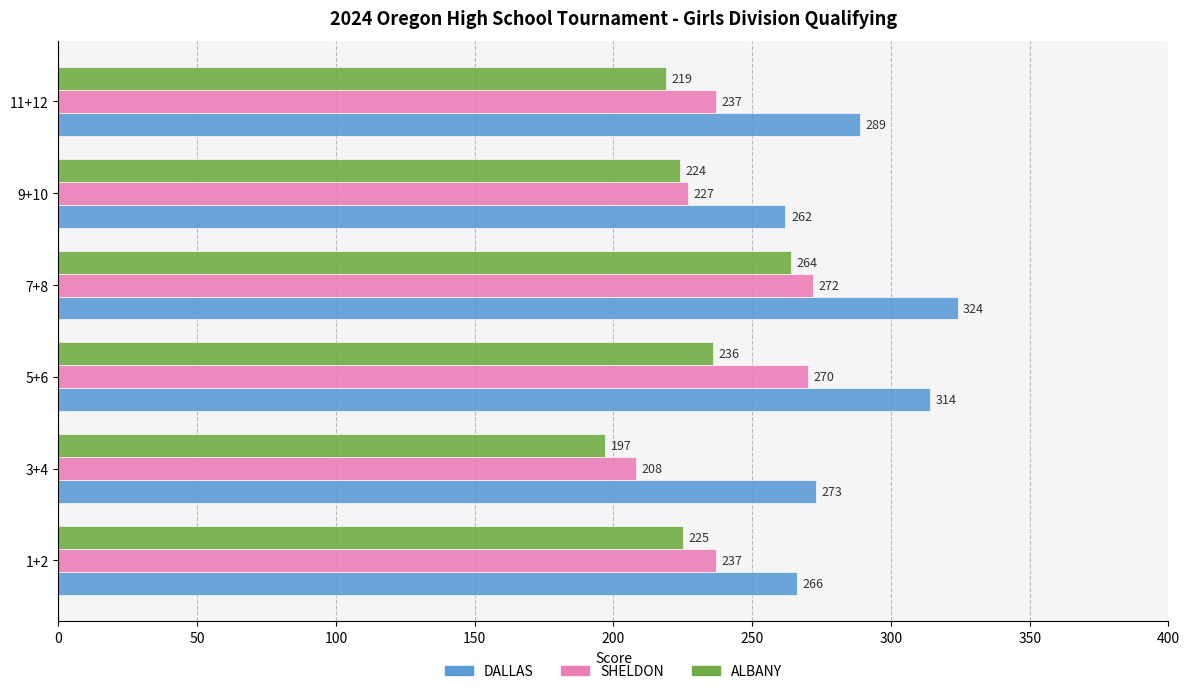

Which series has the largest total across all categories?

DALLAS